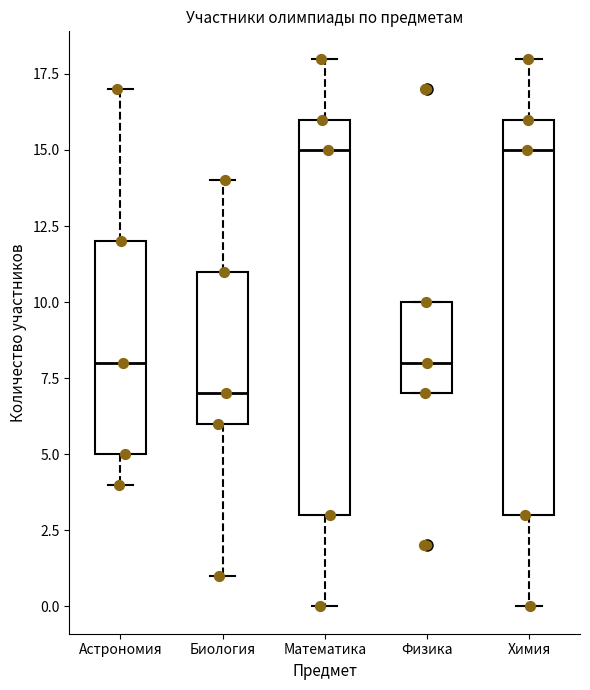

Where is the upper edge of the box for Биология on the y-axis? The values are not printed on the chart, so give them approximately, as read against the axis.

11